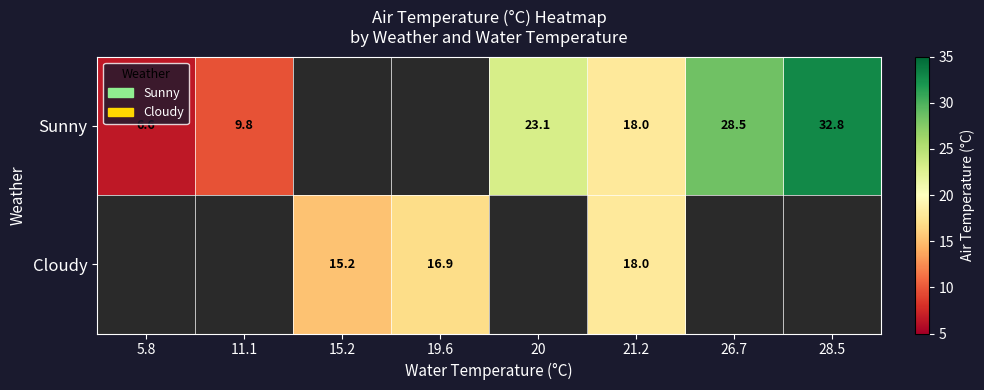

True or false: Sunny has a value of 17.5 at 11.1.

False